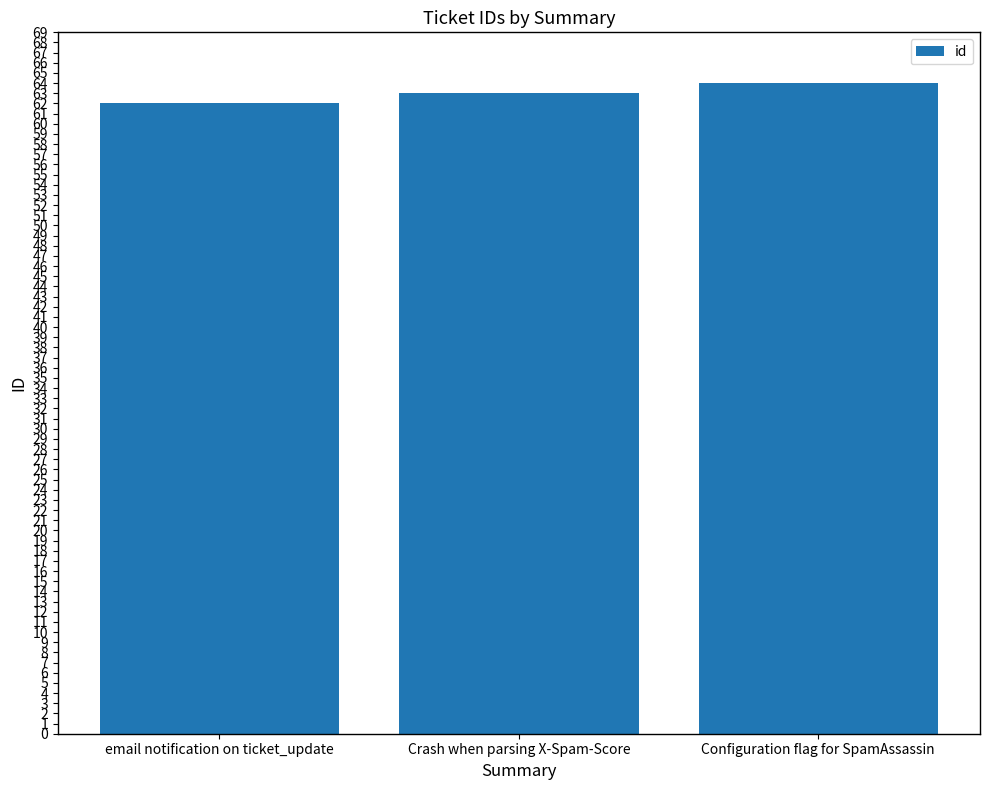

What is the difference between the values at Crash when parsing X-Spam-Score and email notification on ticket_update?

1